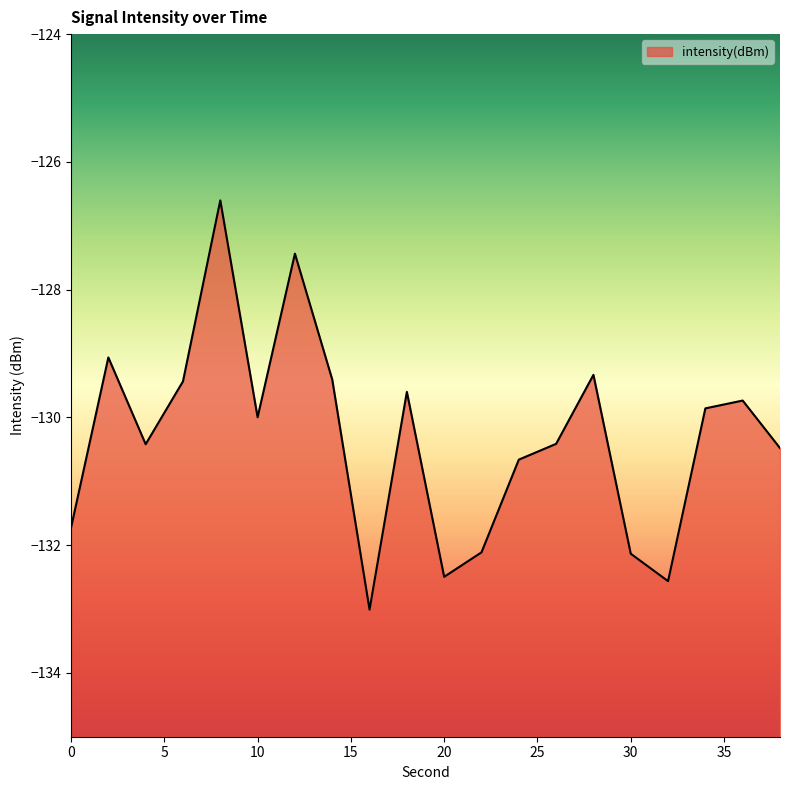

Which category has the highest value across all series?

8